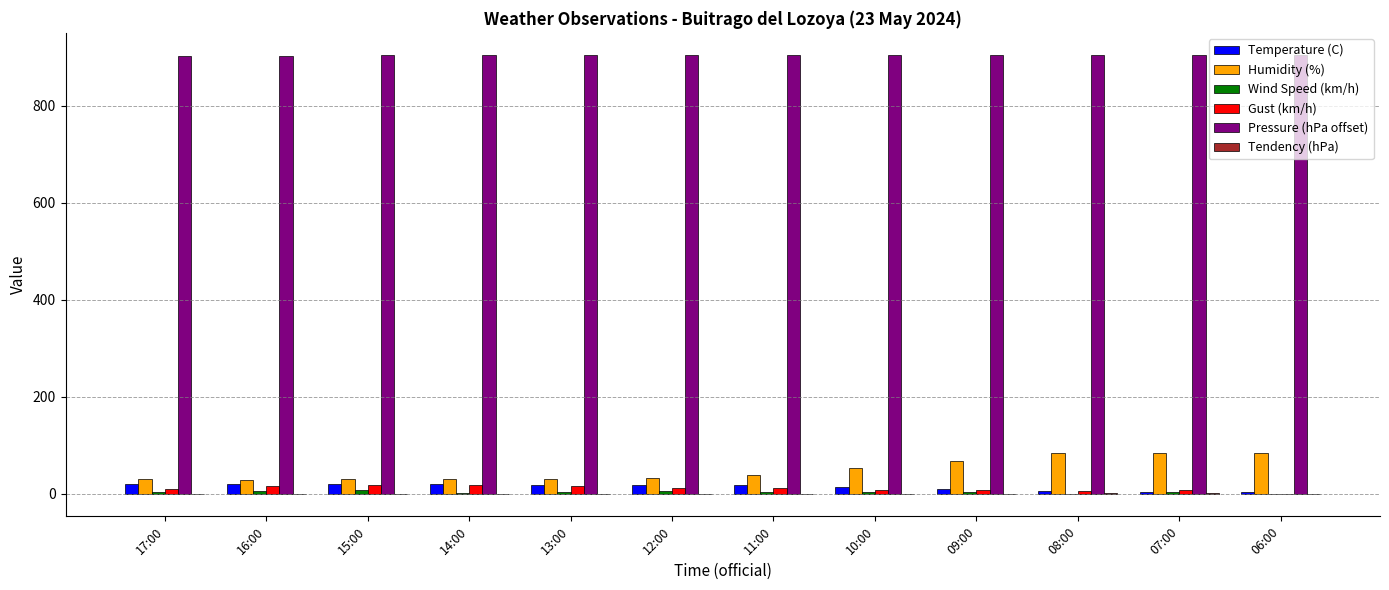

Which series has the largest total across all categories?

Pressure (hPa offset)